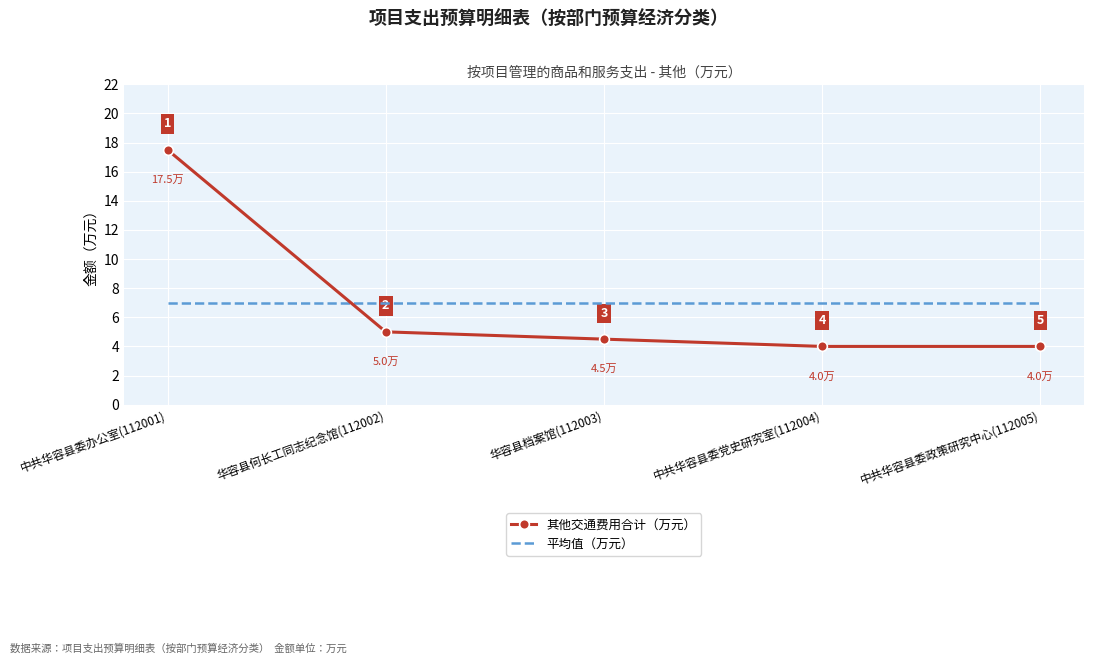

What is the greatest value displayed?

17.5